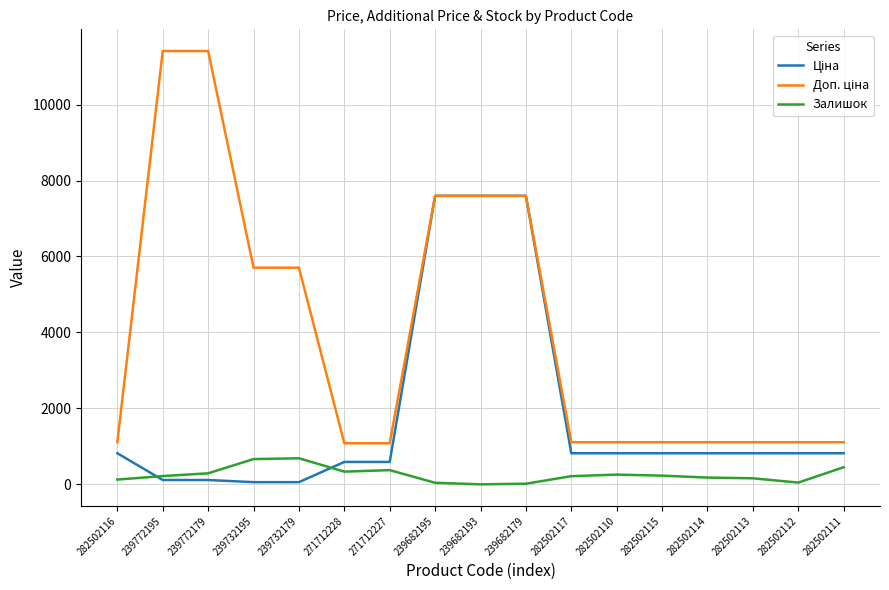

True or false: Залишок has a value of 256.0 at 282502110.

True